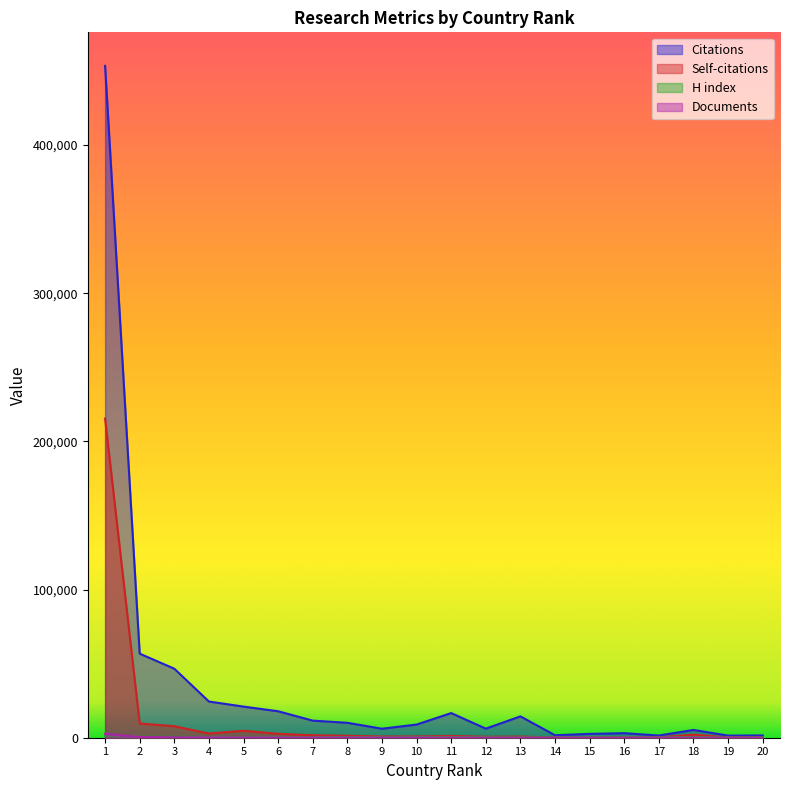

Reading left to right, transcribe all the data shown in this chart.

Citations: 453342	56728	46582	24432	21003	17863	11537	10079	6072	8889	16631	6135	14410	1674	2591	3064	1485	5251	1425	1552
Self-citations: 215360	9601	7749	2818	4722	2642	1663	1312	797	836	1166	632	771	187	48	233	247	2078	168	265
H index: 1262	659	571	478	429	445	333	401	286	377	400	298	249	217	135	223	175	378	154	176
Documents: 2587	531	294	229	196	164	157	128	119	118	81	77	70	42	35	35	33	30	25	24